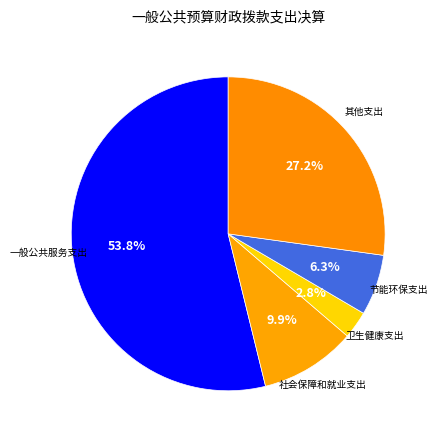

How many slices are in this pie chart?

5